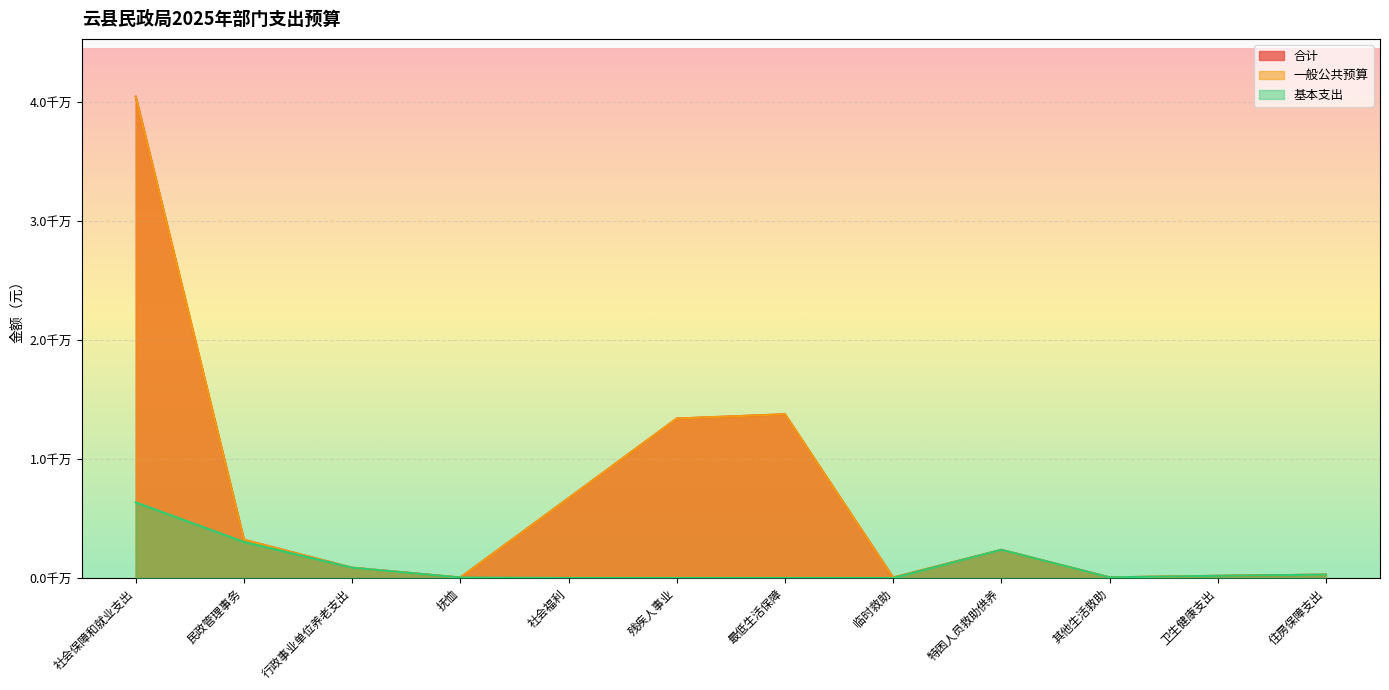

How many interior local valleys does the 合计 series have?

3